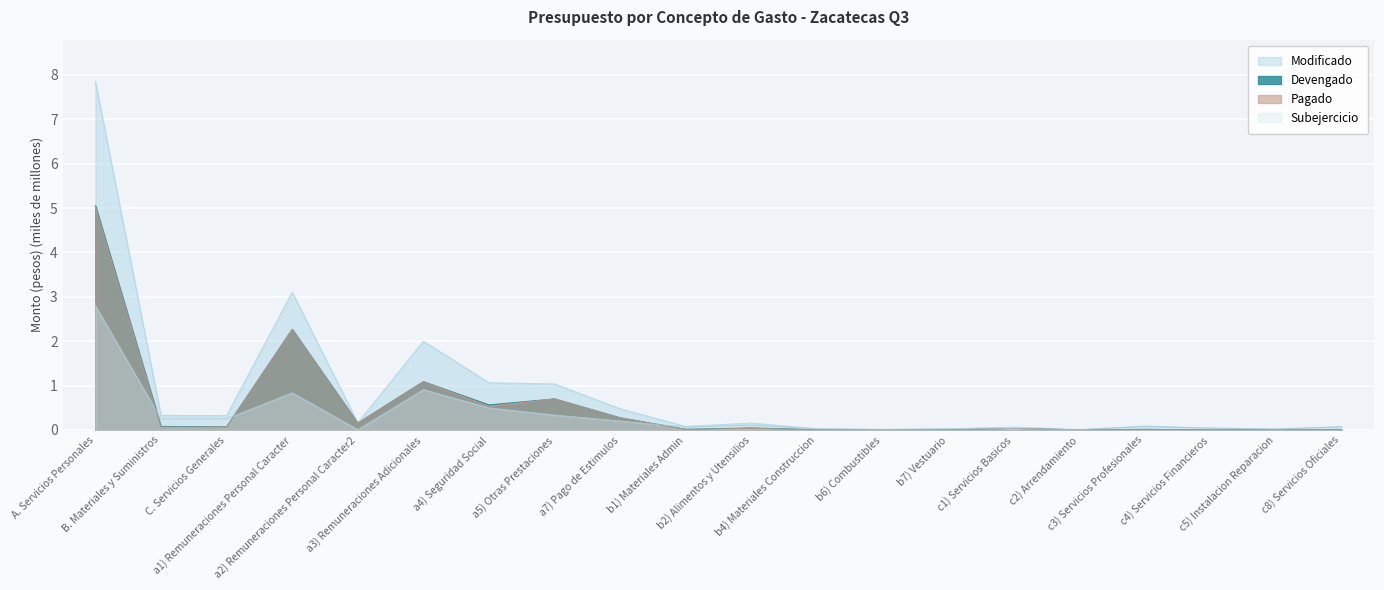

Is it true that Pagado equals 1.1 at a3) Remuneraciones Adicionales?

True